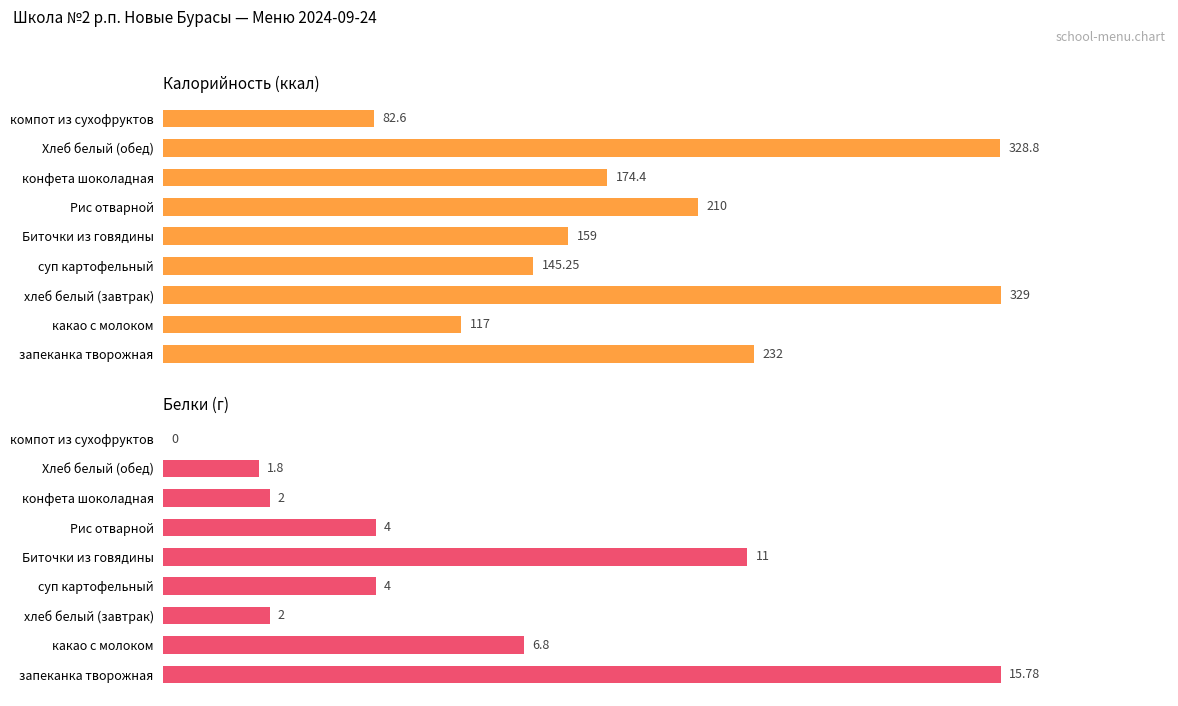

Which series changed the most between хлеб белый (завтрак) and Биточки из говядины?

Белки (г)